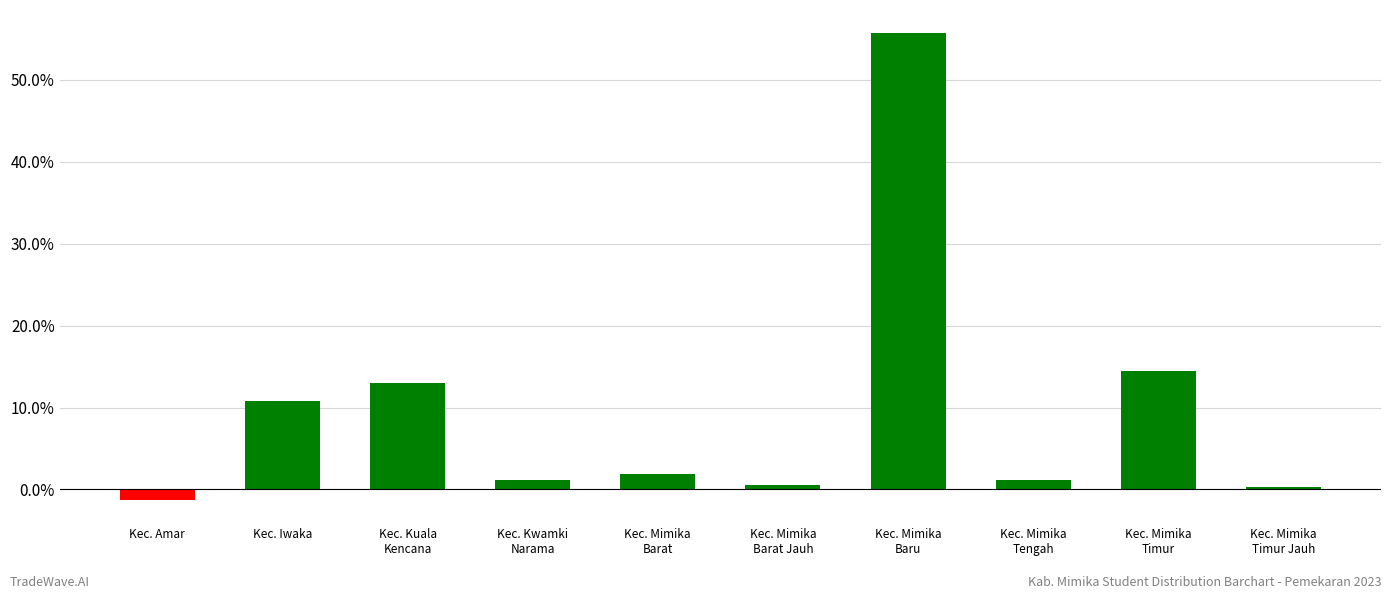

What position from the right is Kec. Mimika
Timur?

2